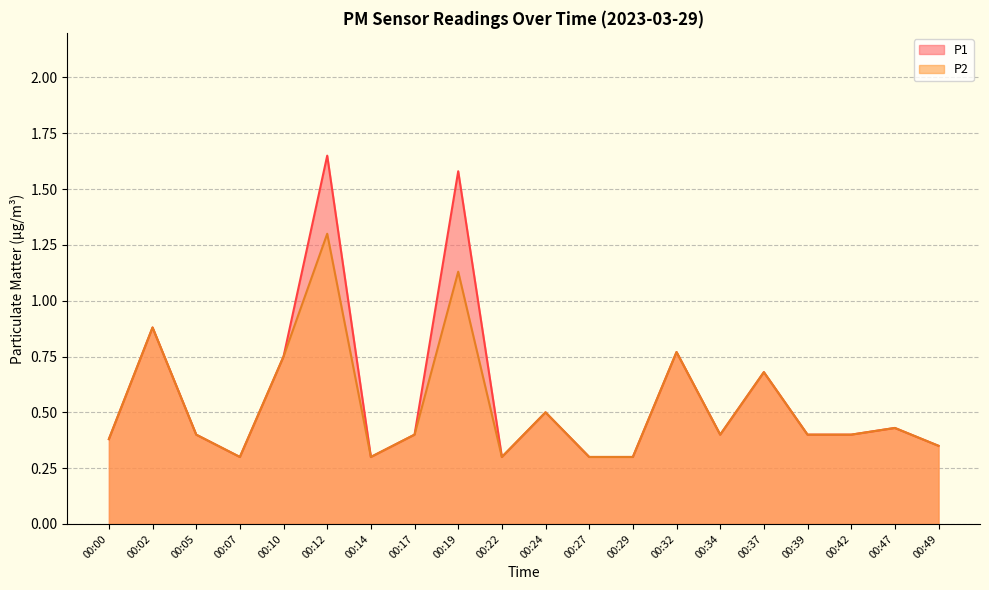

How many categories are shown in the chart?

20